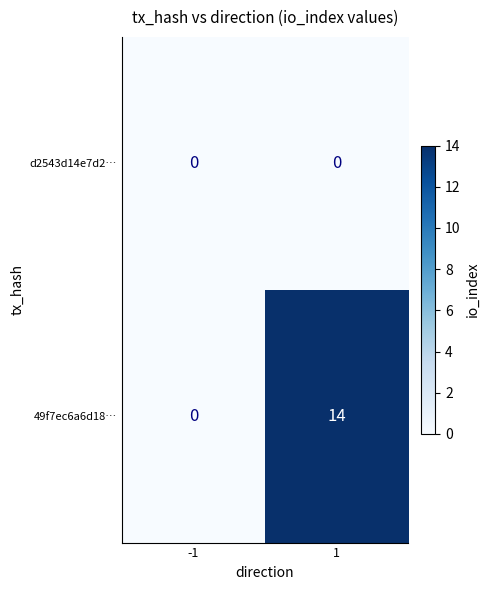

How many series are shown in this chart?

2